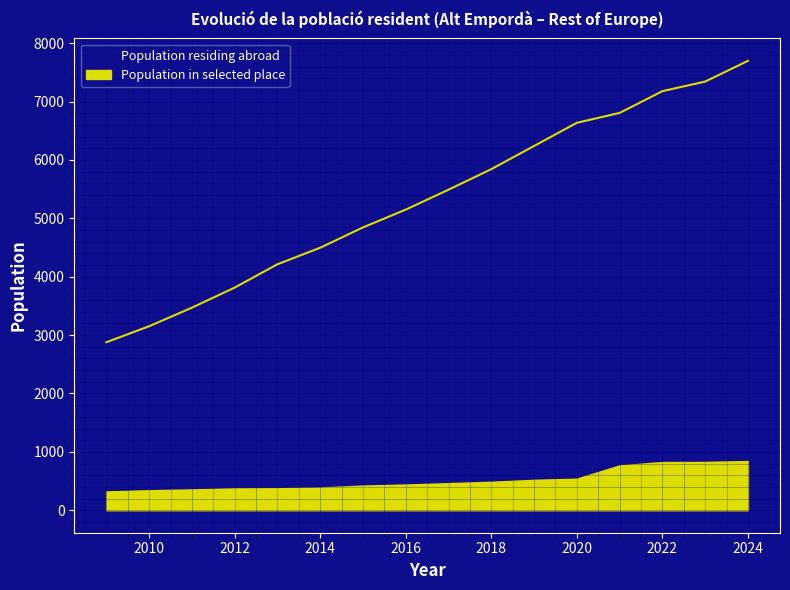

Reading left to right, transcribe all the data shown in this chart.

Population residing abroad: 2009=2878	2010=3152	2011=3470	2012=3814	2013=4214	2014=4497	2015=4845	2016=5150	2017=5491	2018=5843	2019=6240	2020=6637	2021=6806	2022=7179	2023=7343	2024=7698
Population in selected place: 2009=343	2010=364	2011=378	2012=395	2013=398	2014=410	2015=444	2016=462	2017=485	2018=509	2019=542	2020=562	2021=789	2022=847	2023=849	2024=864